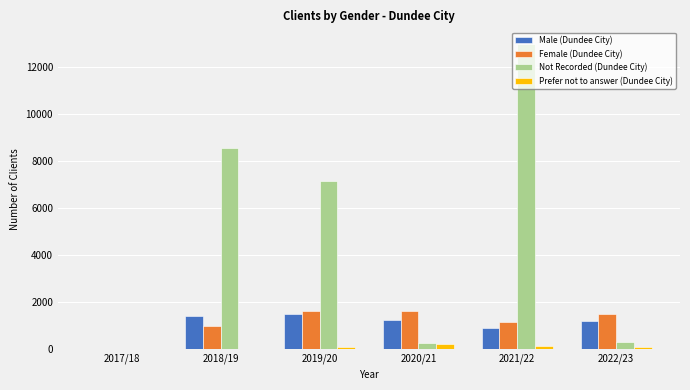

Are the bars horizontal?

No